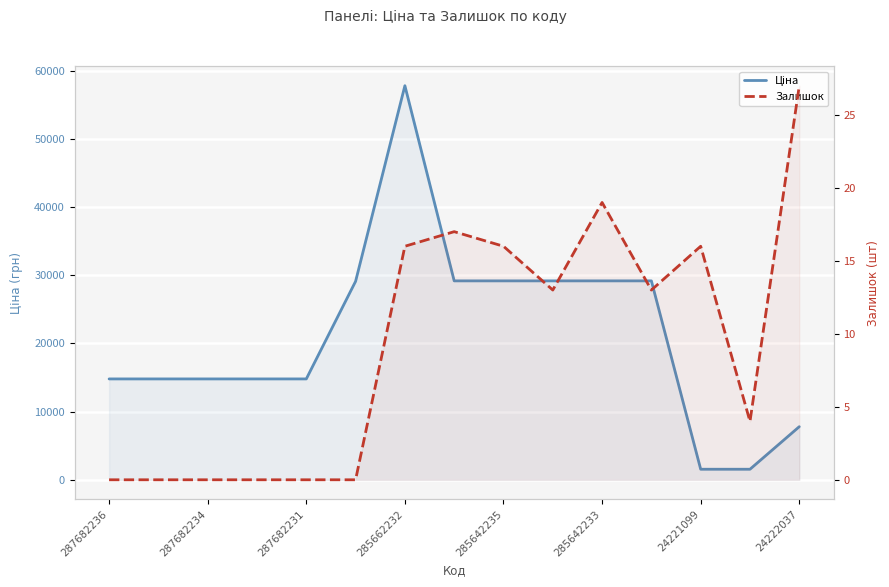

True or false: Ціна and Залишок intersect in this chart.

False